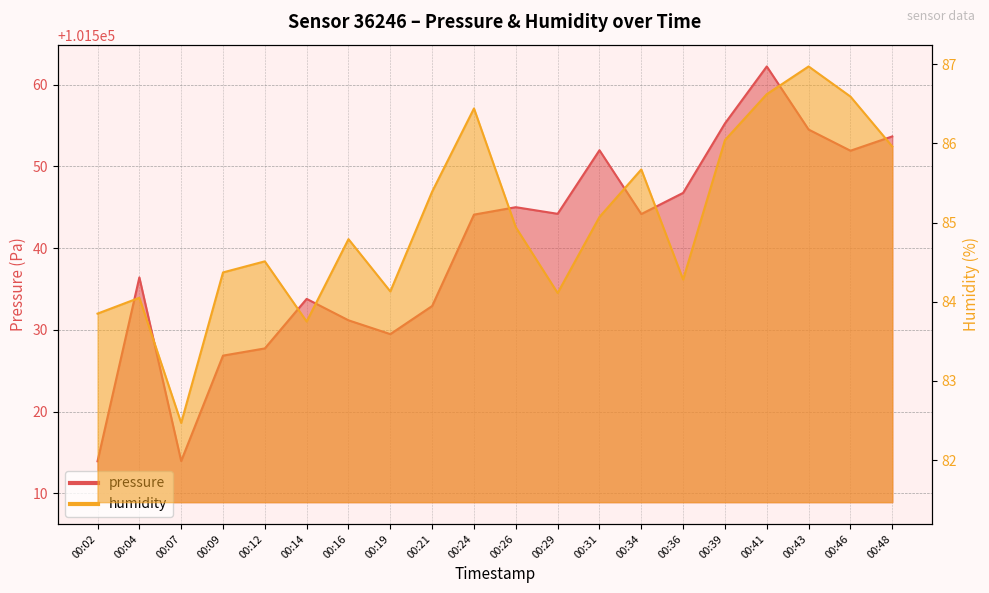

Rank the categories by humidity value from lowest to highest.

00:07, 00:14, 00:02, 00:04, 00:29, 00:19, 00:36, 00:09, 00:12, 00:16, 00:26, 00:31, 00:21, 00:34, 00:48, 00:39, 00:24, 00:46, 00:41, 00:43